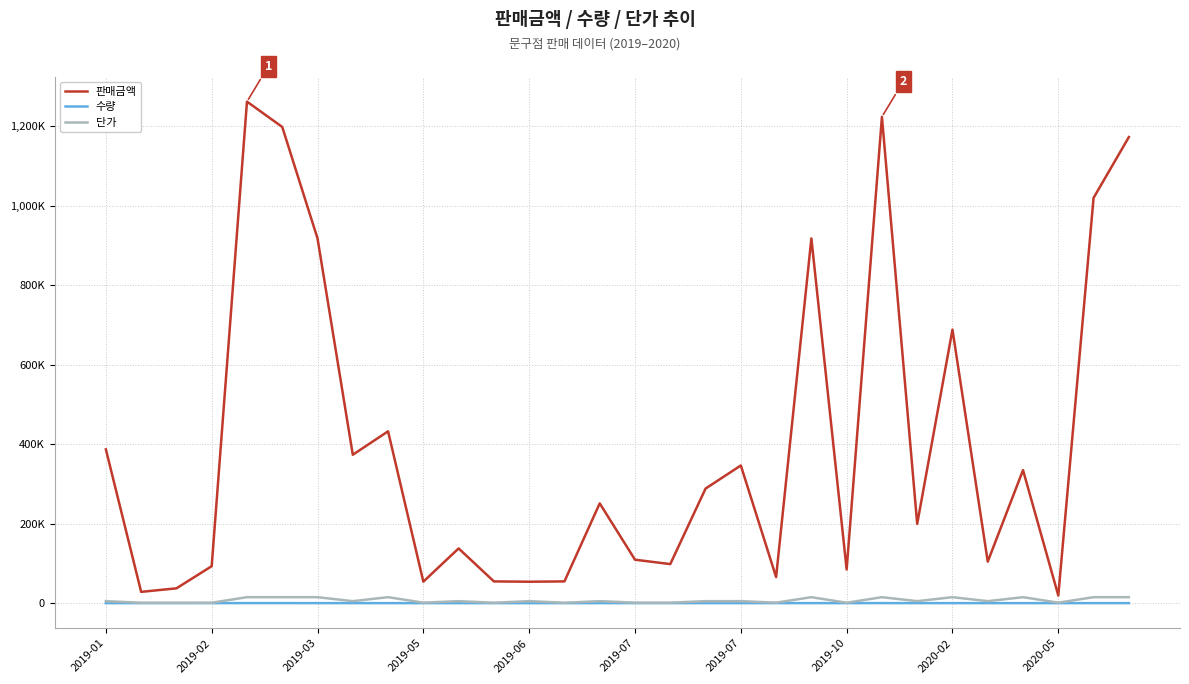

Does the chart display data point markers on the line(s)?

No